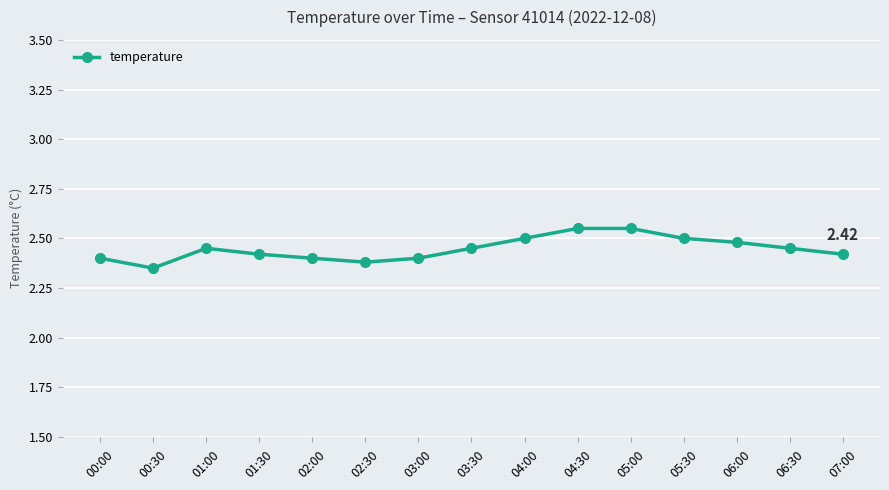

What is the sum of the values at 04:30 and 01:00?

5.0